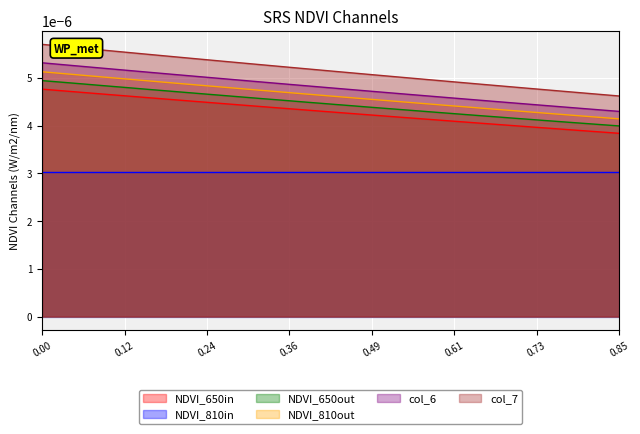

How many lines are shown in the chart?

6